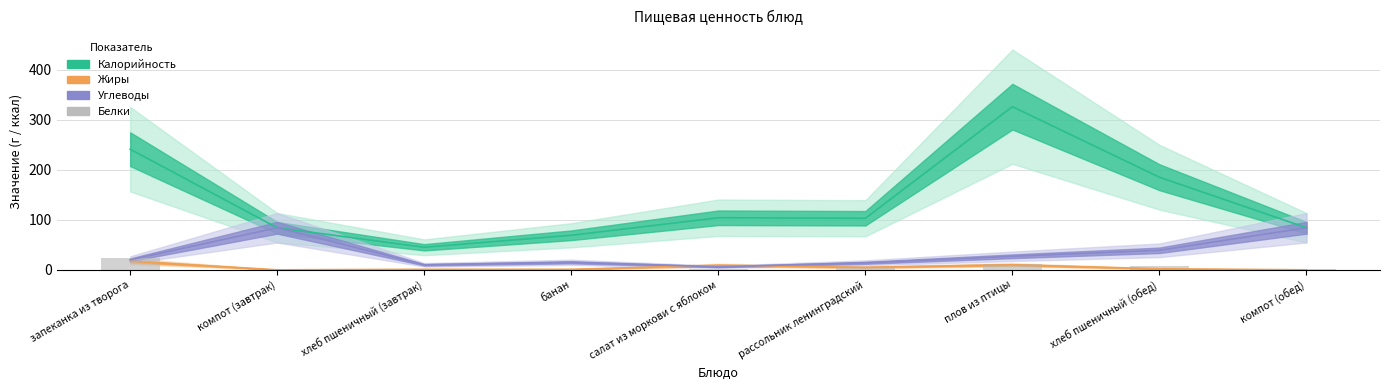

Reading right to left, what are all the values shown in this chart?

Калорийность: 84	185	326	103	104	69	45	84	241
Жиры: 0	2	10	5	9	1	1	0	17
Углеводы: 84	39	27	14	6	15	10	84	20
Белки: 1	7	11	3	1	1	2	1	23